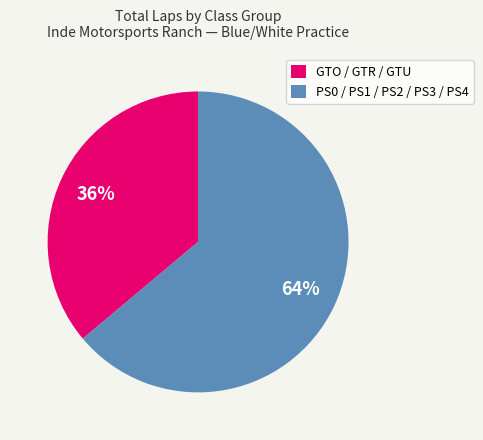

Which slice represents more than half of the pie?

PS0 / PS1 / PS2 / PS3 / PS4